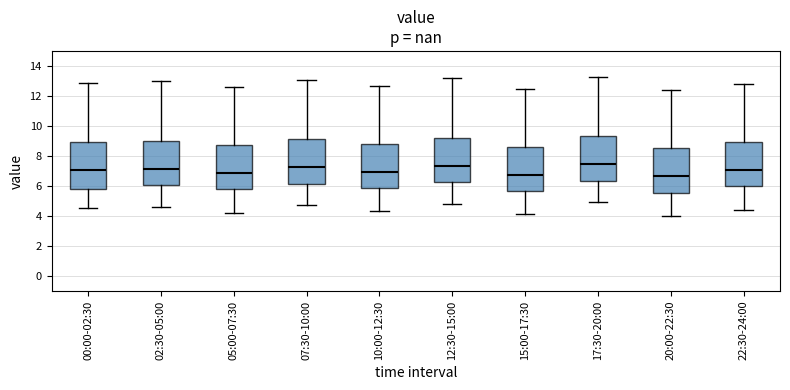

Where does the upper whisker of the box for 17:30-20:00 end on the y-axis? The values are not printed on the chart, so give them approximately, as read against the axis.

13.2